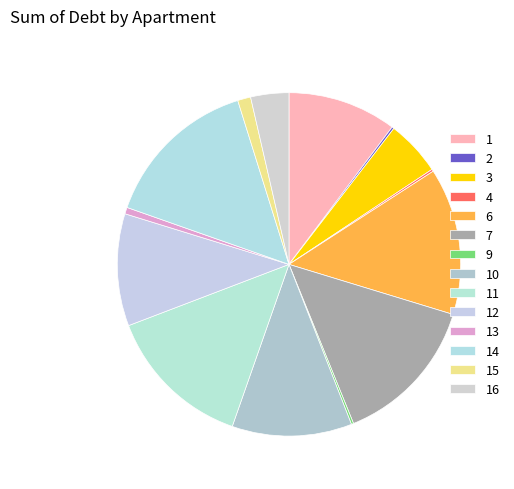

How much of the chart is everything except 12?

89.4%